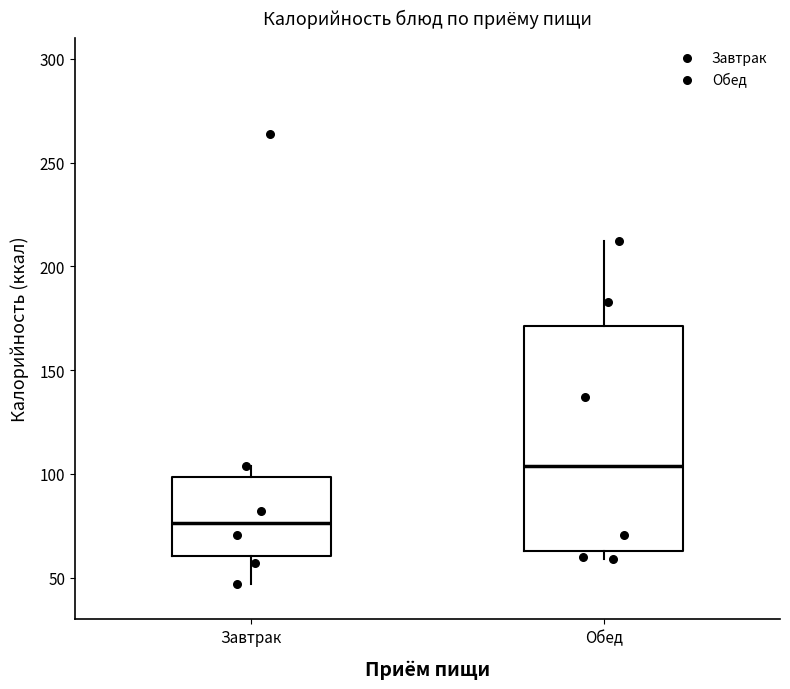

Reading left to right, read every box against the y-axis: the position of its median line, the range the box covers, and the ends of its whiskers. The values are not printed on the chart, so give them approximately, as read against the axis.

Завтрак: median 75, box 60 to 100, whiskers 45 to 105
Обед: median 105, box 65 to 170, whiskers 60 to 210